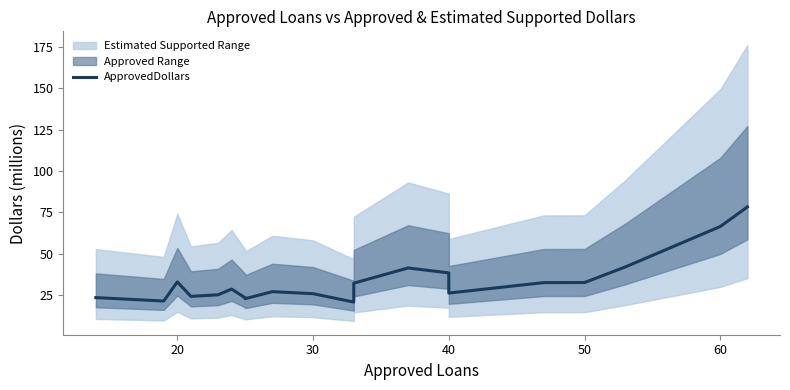

What is the minimum value shown in the chart?

20.7